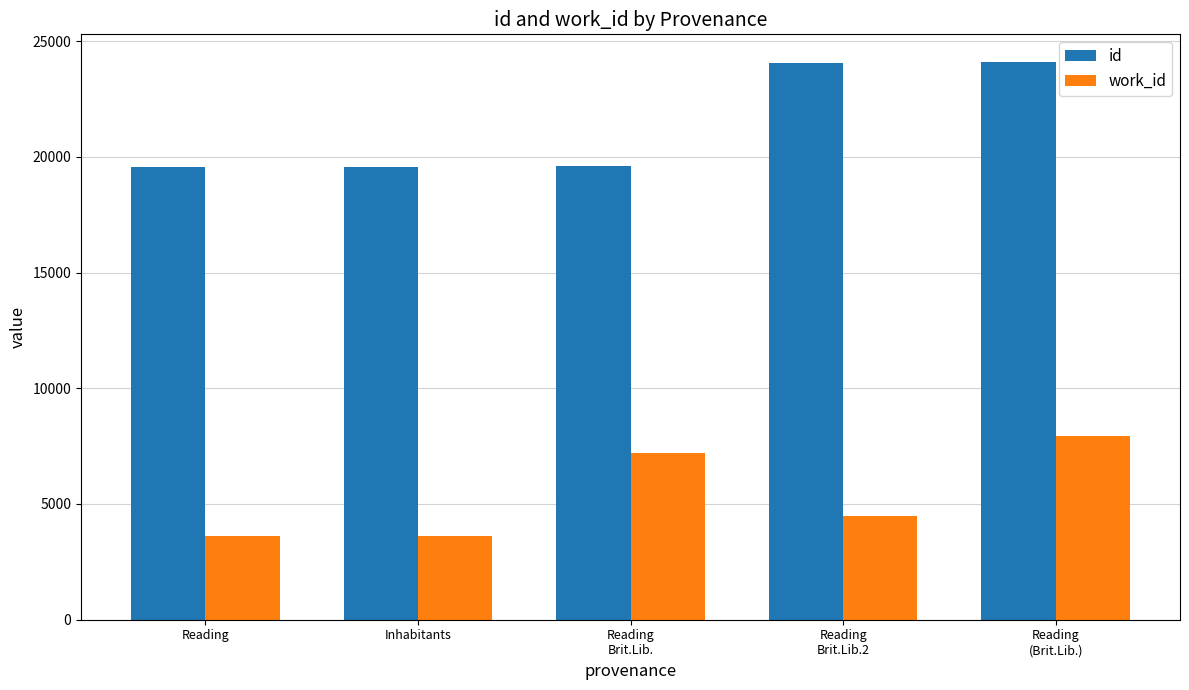

What is the greatest value displayed?

24087